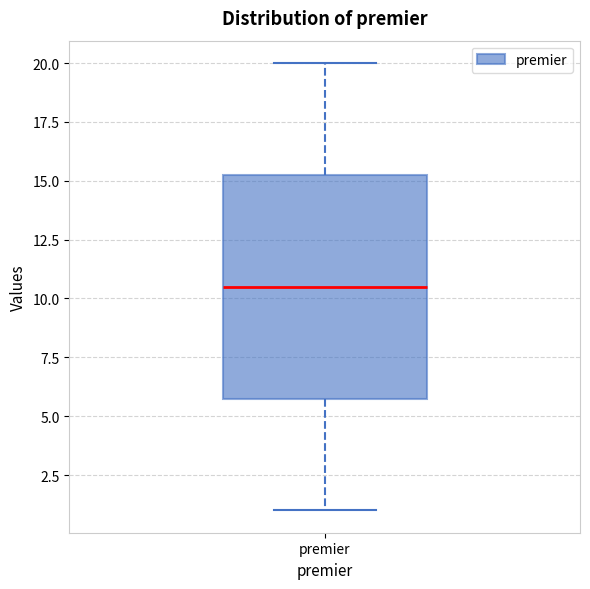

Transcribe this box plot: give where the median line is, the range the box spans, and where the two whiskers end, as read against the y-axis. The values are not printed on the chart, so give them approximately, as read against the axis.

median 10.5, box 6.0 to 15.5, whiskers 1.0 to 20.0